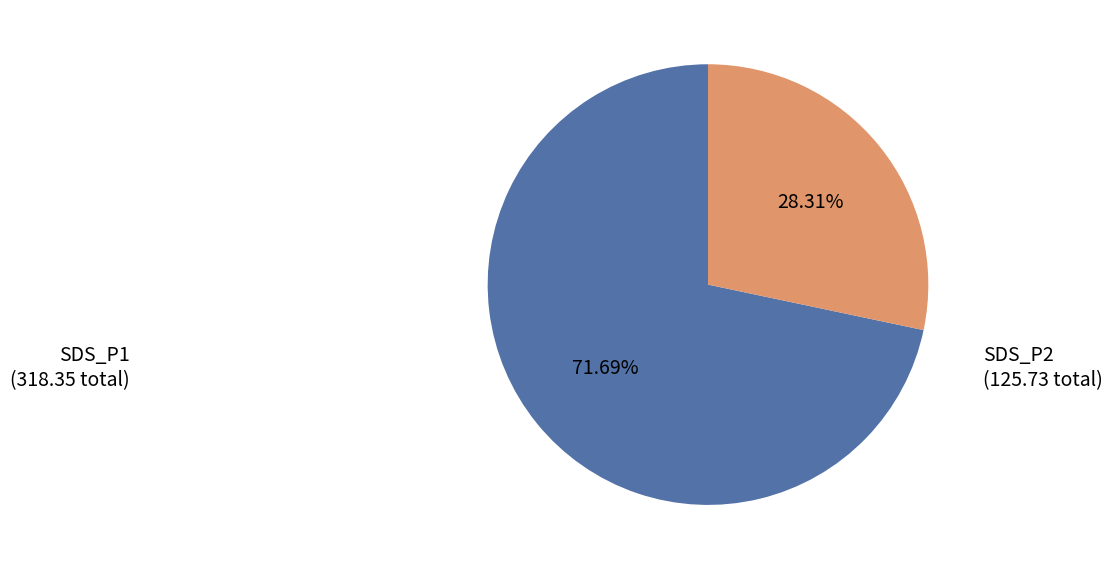

Approximately how many times larger is the value at SDS_P2 compared to SDS_P1?

0.4